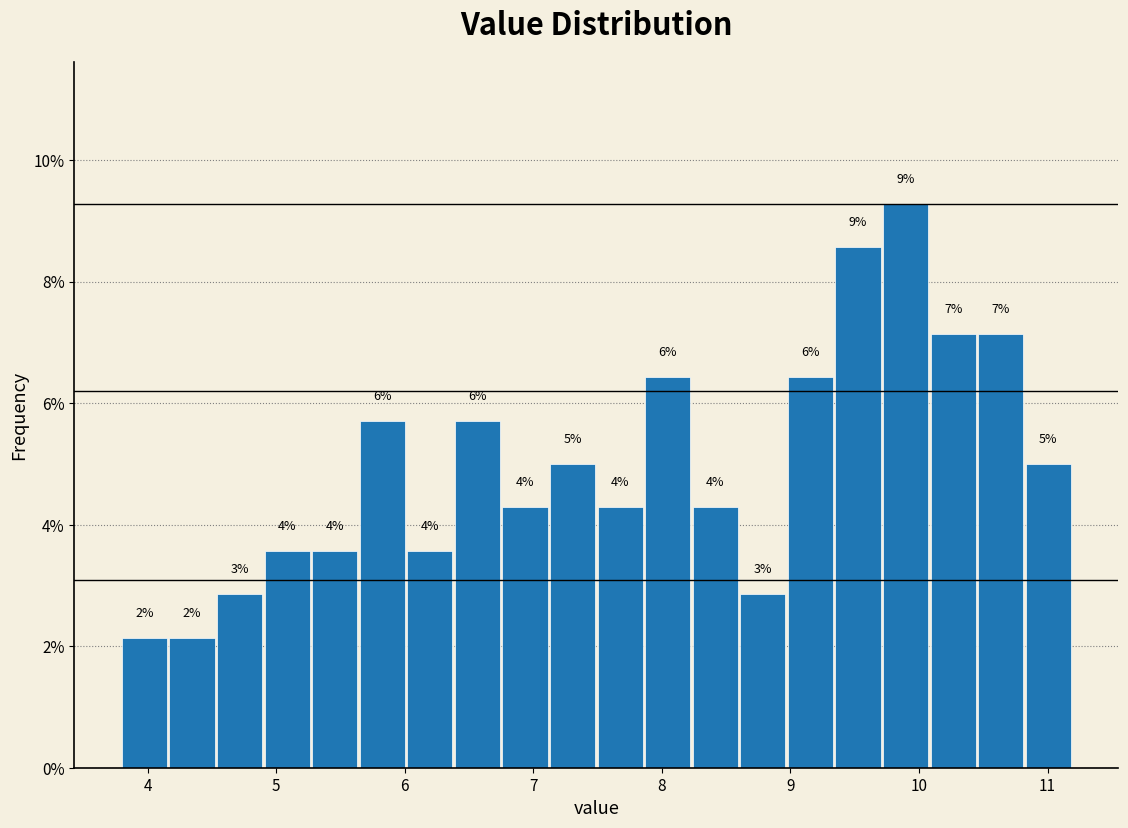

Read against the x-axis, roughly where is the centre of the tallest bar?

9.9